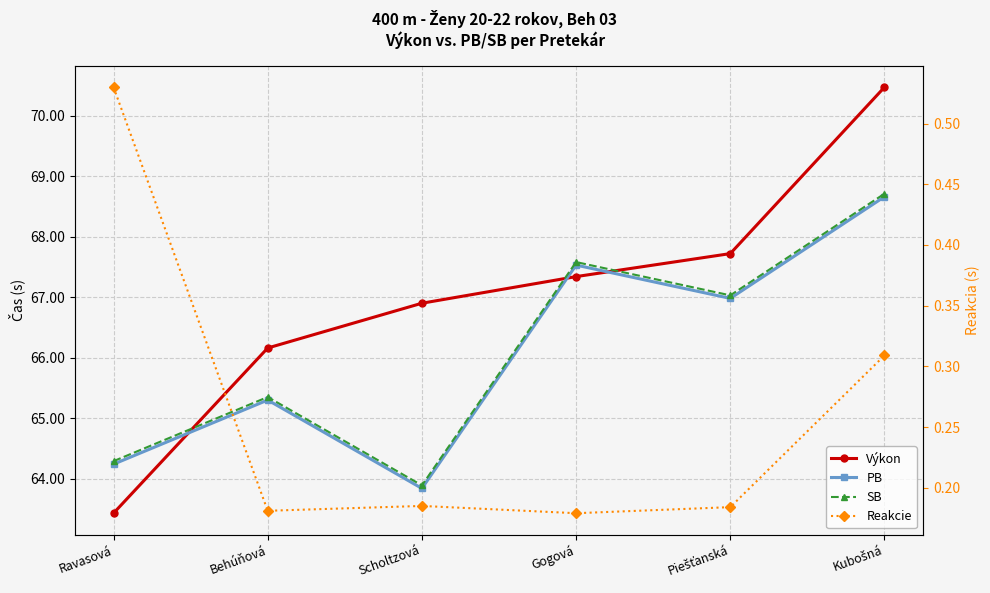

Where do SB and Výkon first cross each other?

Ravasová and Behúňová